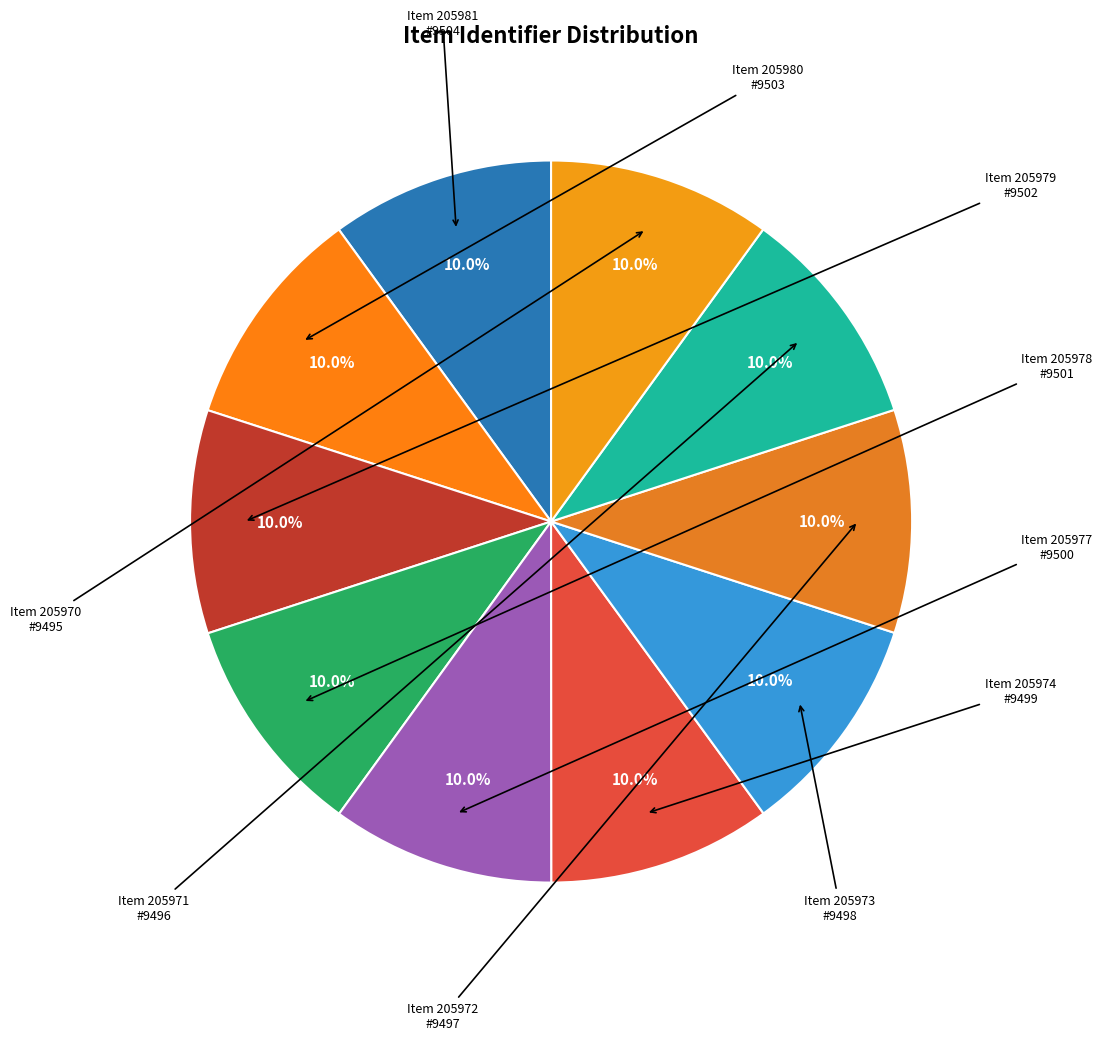

How many segments does this pie chart have?

10